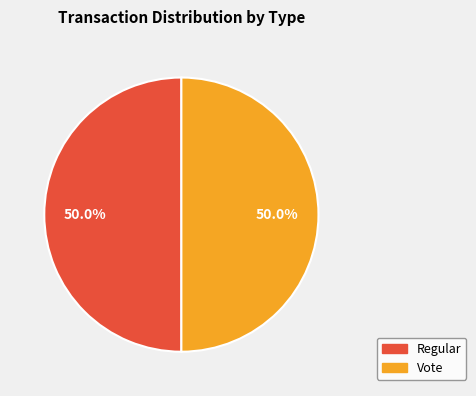

What percentage do Vote and Regular together represent?

100.0%